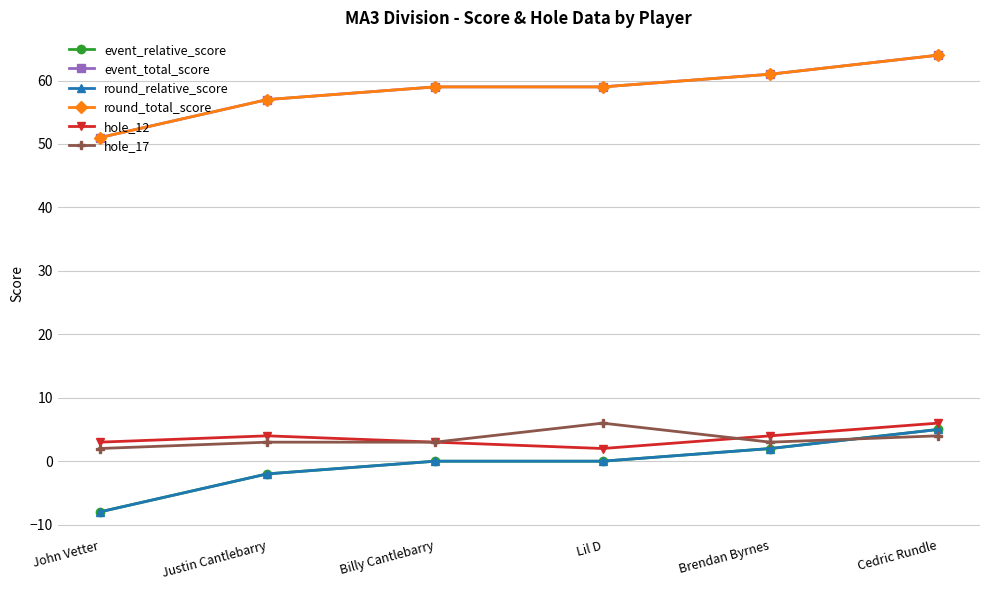

What is the highest value of the round_total_score series?

64